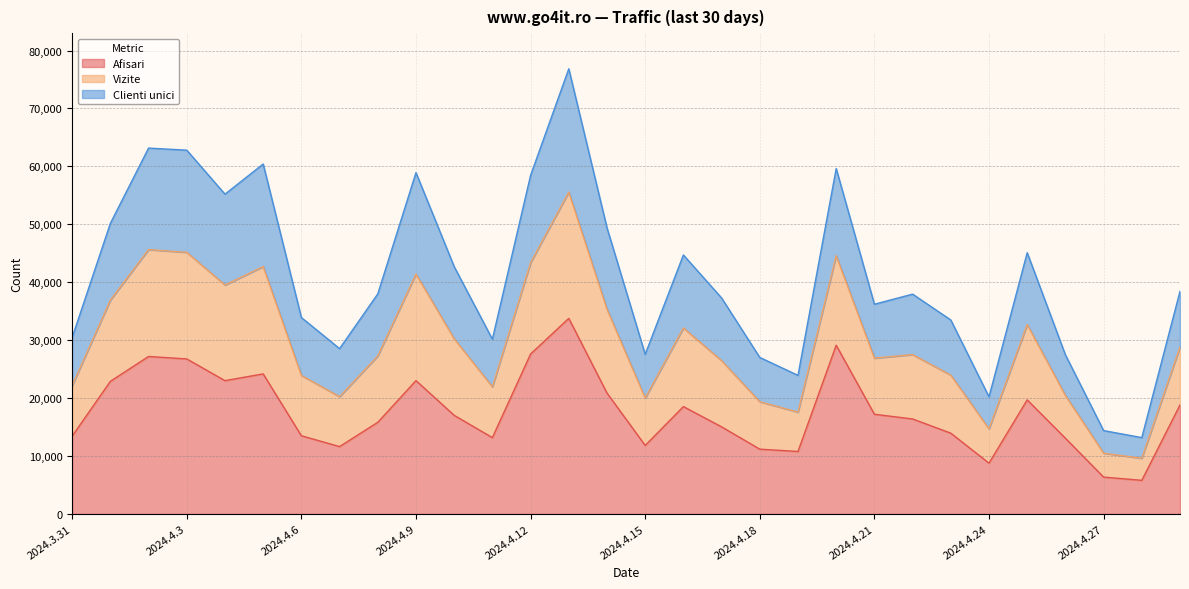

What is the label of the 17th point from the right?

2024.4.13